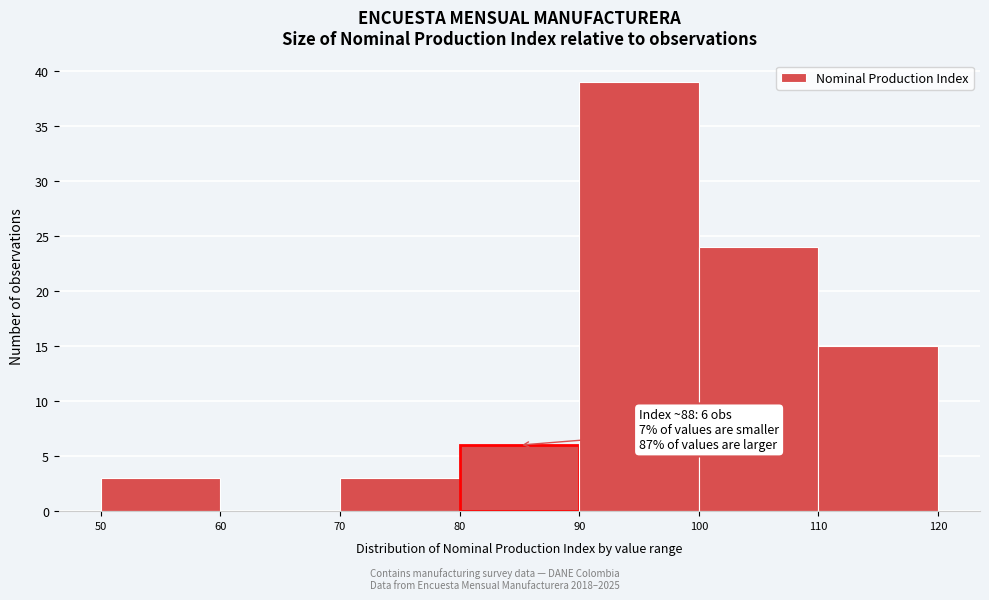

Over which range of the x-axis is the bar tallest?

90 to 100